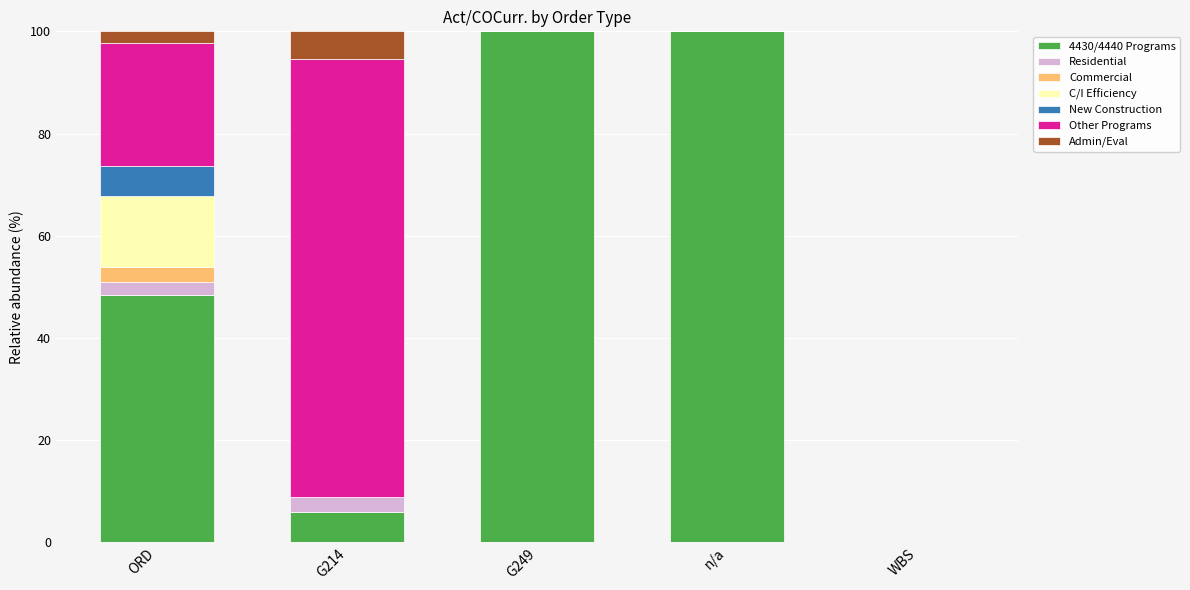

The 4430/4440 Programs series shows 100.0 at G249. True or false?

True